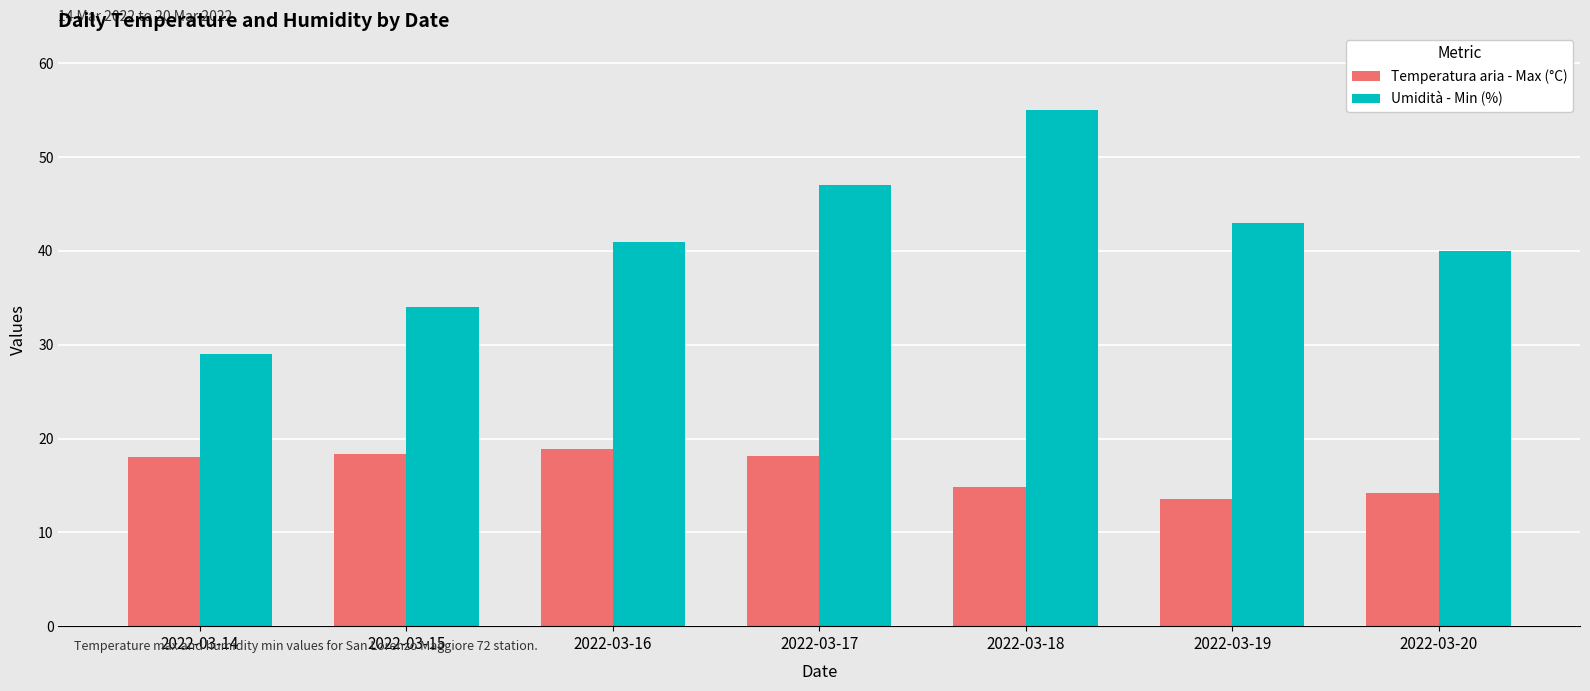

Rank the series by their average value, from highest to lowest.

Umidità - Min (%), Temperatura aria - Max (°C)